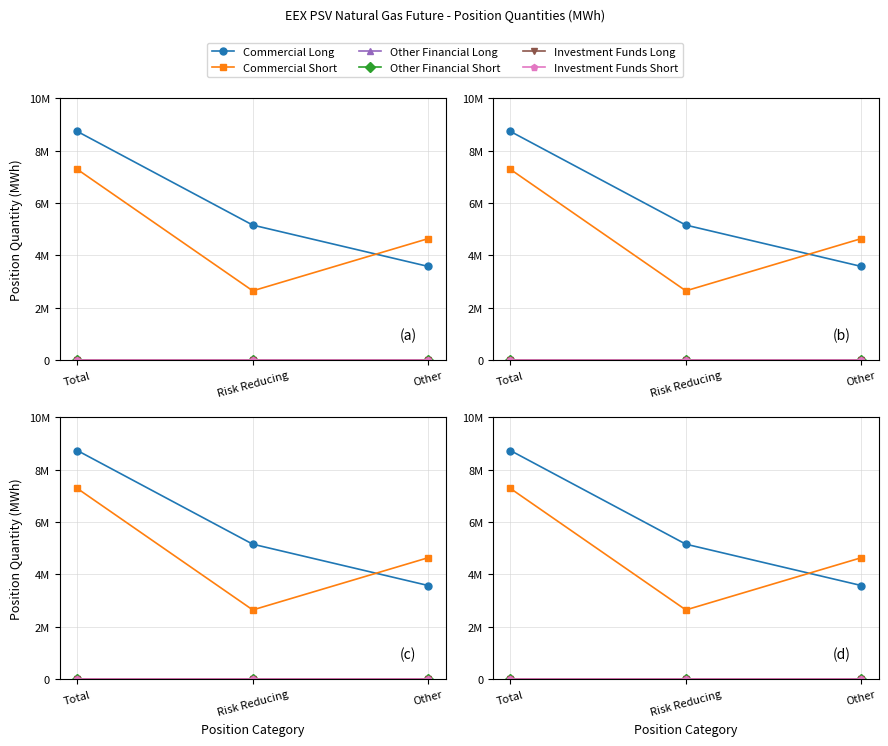

What is the label of the 2nd point from the right?

Risk Reducing